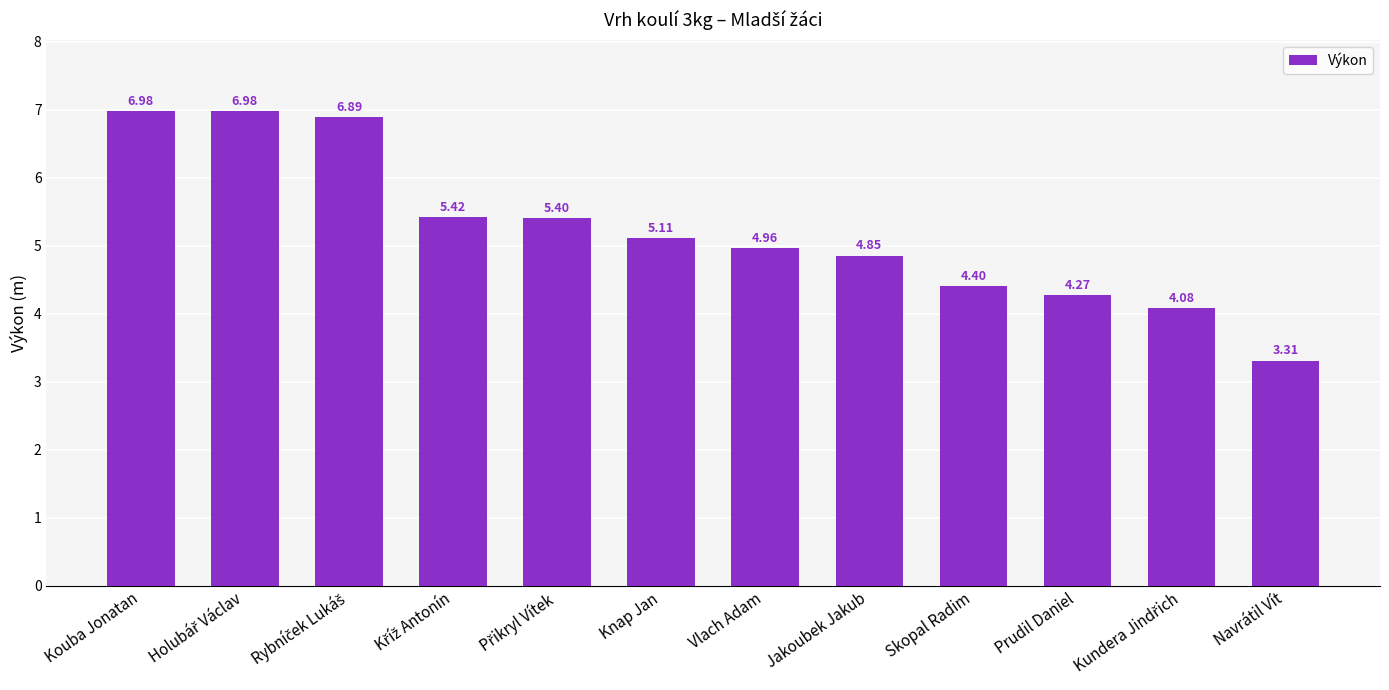

Count the number of data series in this chart.

1